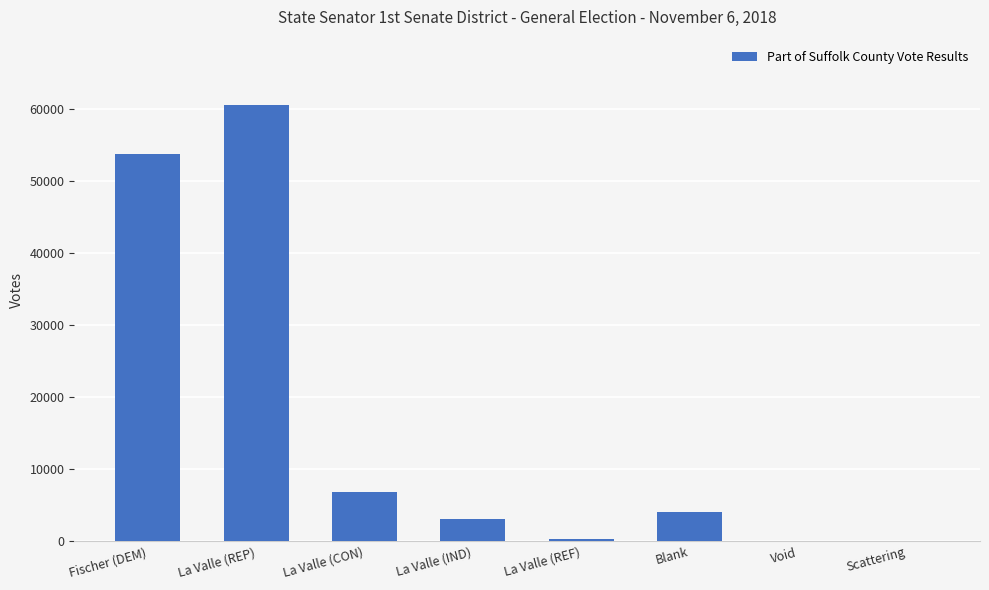

The value at Blank is 6766. True or false?

False